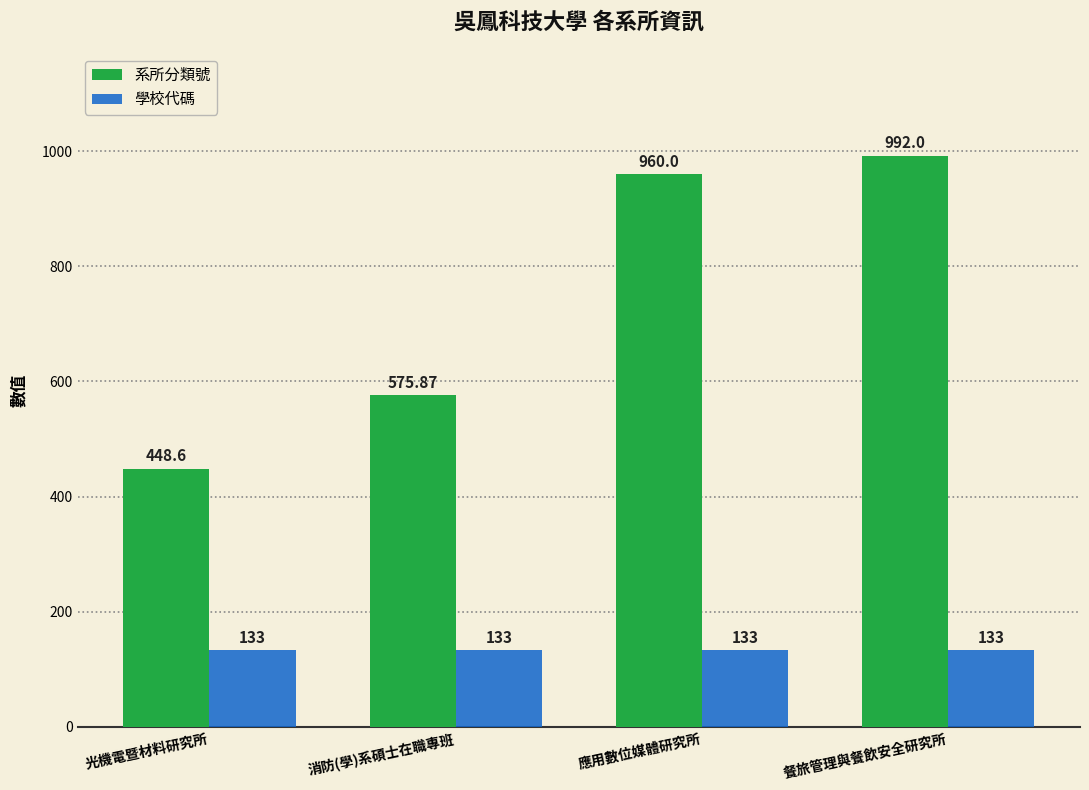

Are the bars horizontal?

No